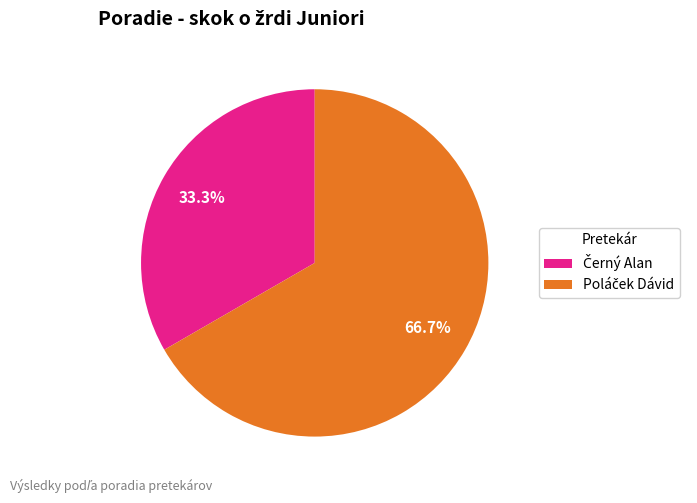

Is there a majority slice in this chart?

Yes